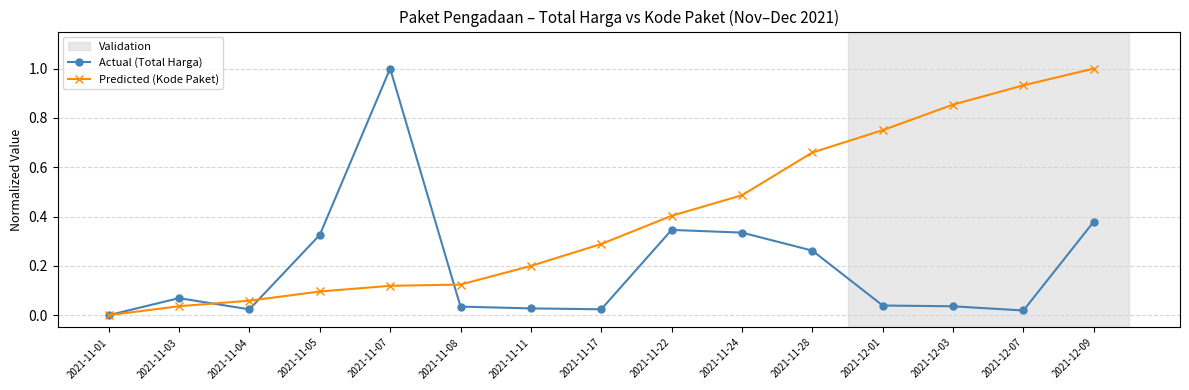

True or false: Predicted (Kode Paket) and Actual (Total Harga) cross at least once.

True